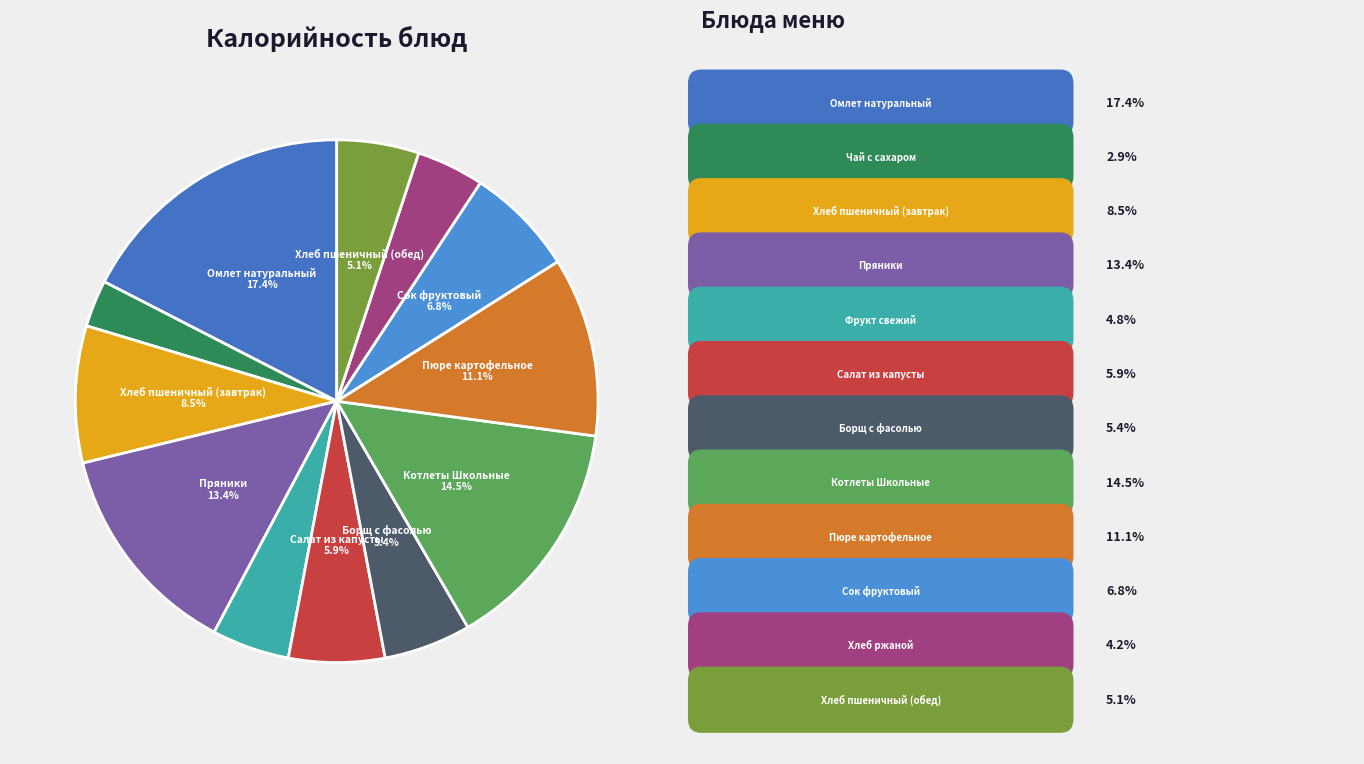

How many slices are in this pie chart?

12